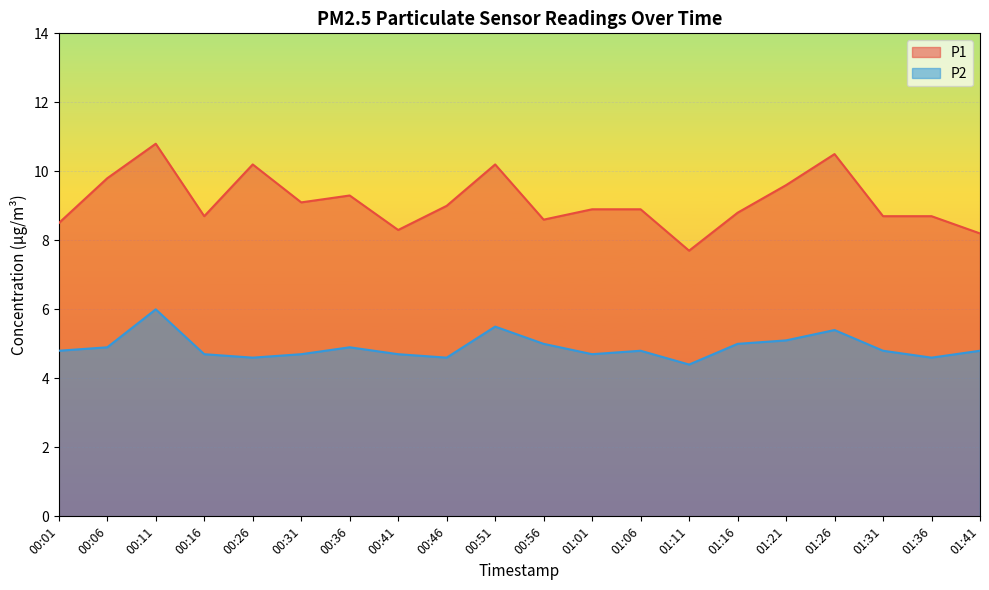

What is the sum of all P1 values?

182.5